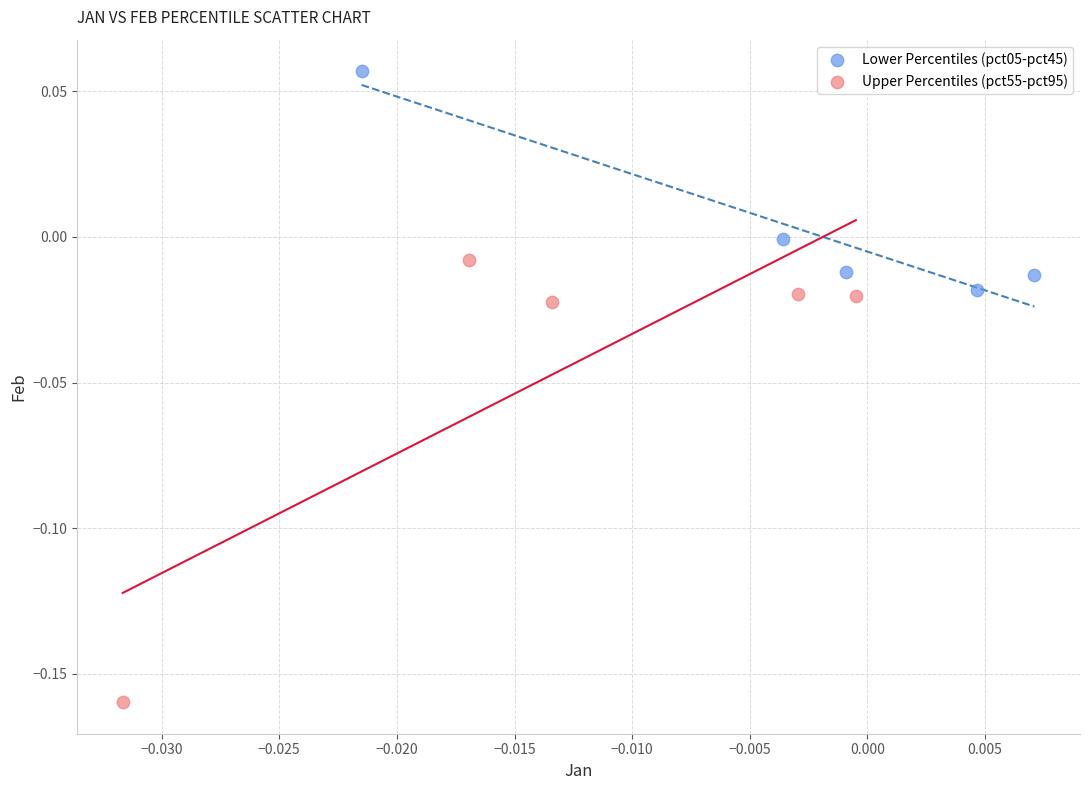

Which series has the widest spread of Y values?

Upper Percentiles (pct55-pct95)